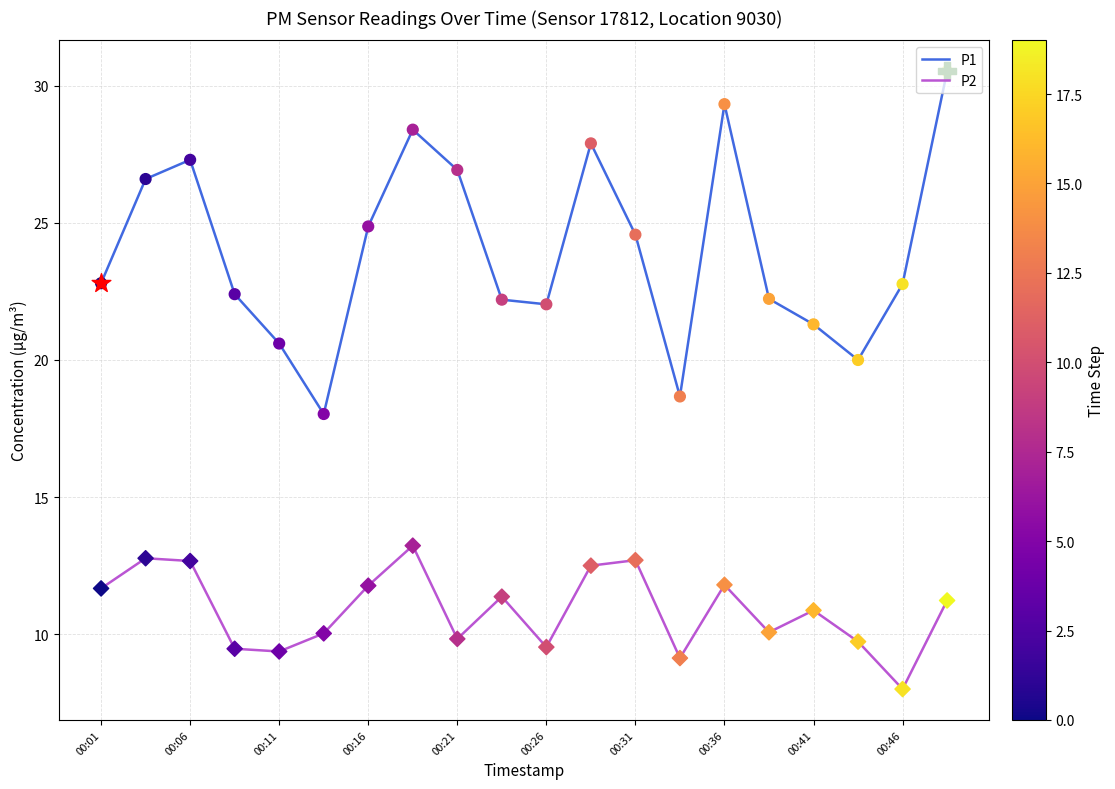

Which series has the largest range (max minus min)?

P1